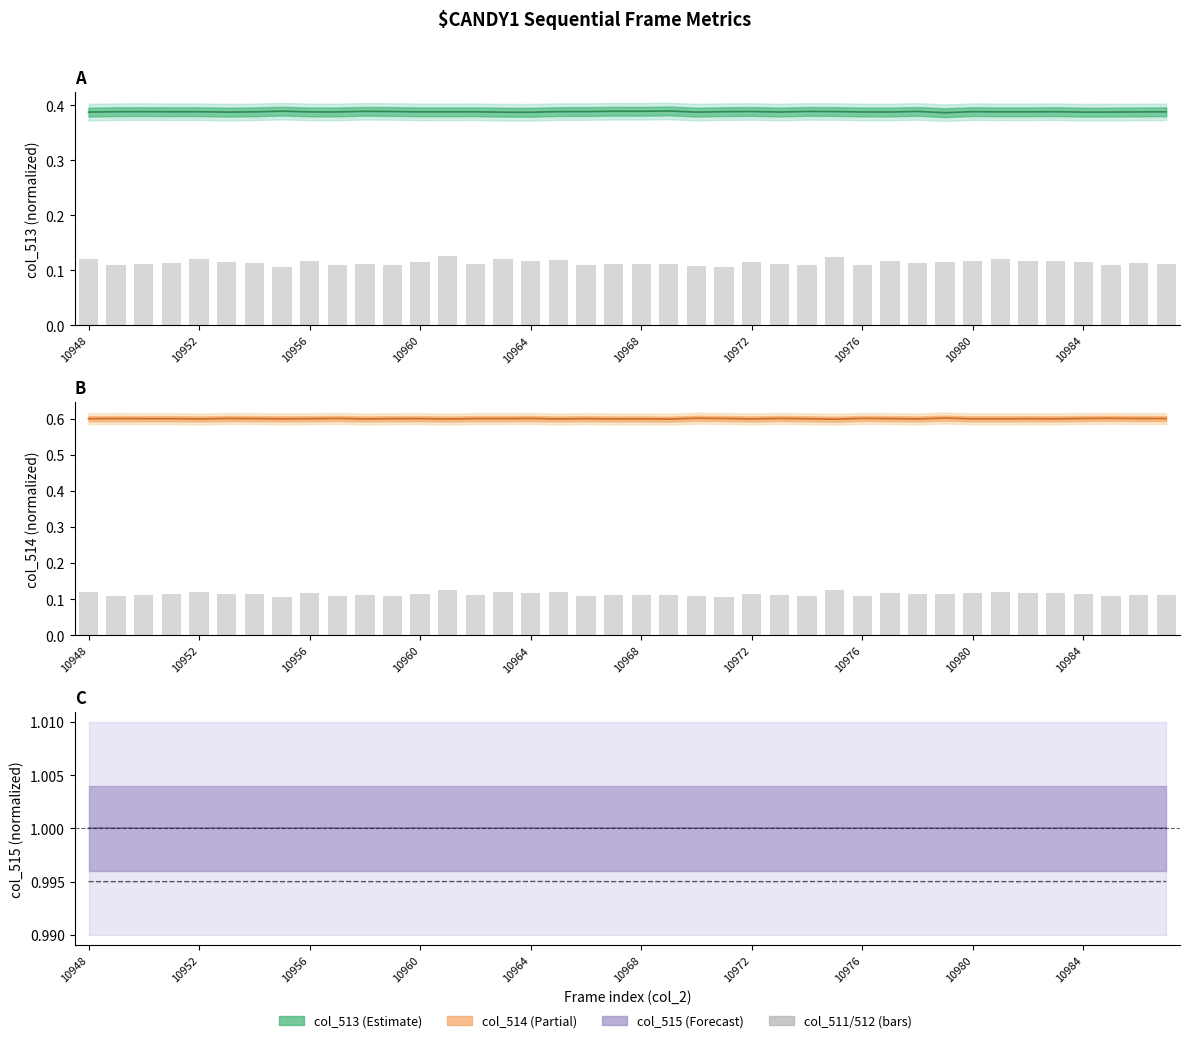

Does the chart contain any negative values?

No